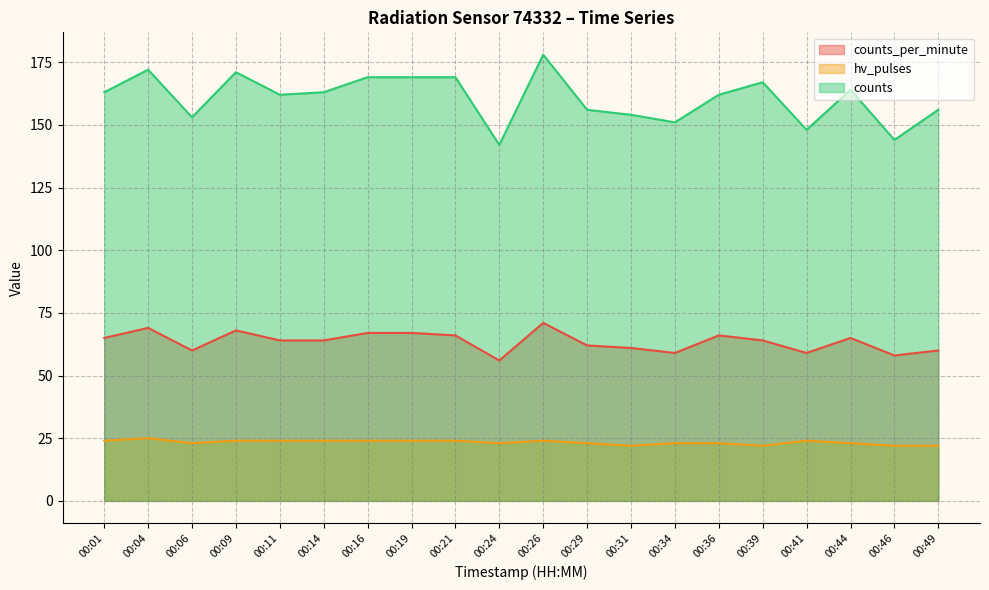

Reading left to right, extract all data points from this chart.

counts_per_minute: 65	69	60	68	64	64	67	67	66	56	71	62	61	59	66	64	59	65	58	60
hv_pulses: 24	25	23	24	24	24	24	24	24	23	24	23	22	23	23	22	24	23	22	22
counts: 163	172	153	171	162	163	169	169	169	142	178	156	154	151	162	167	148	164	144	156